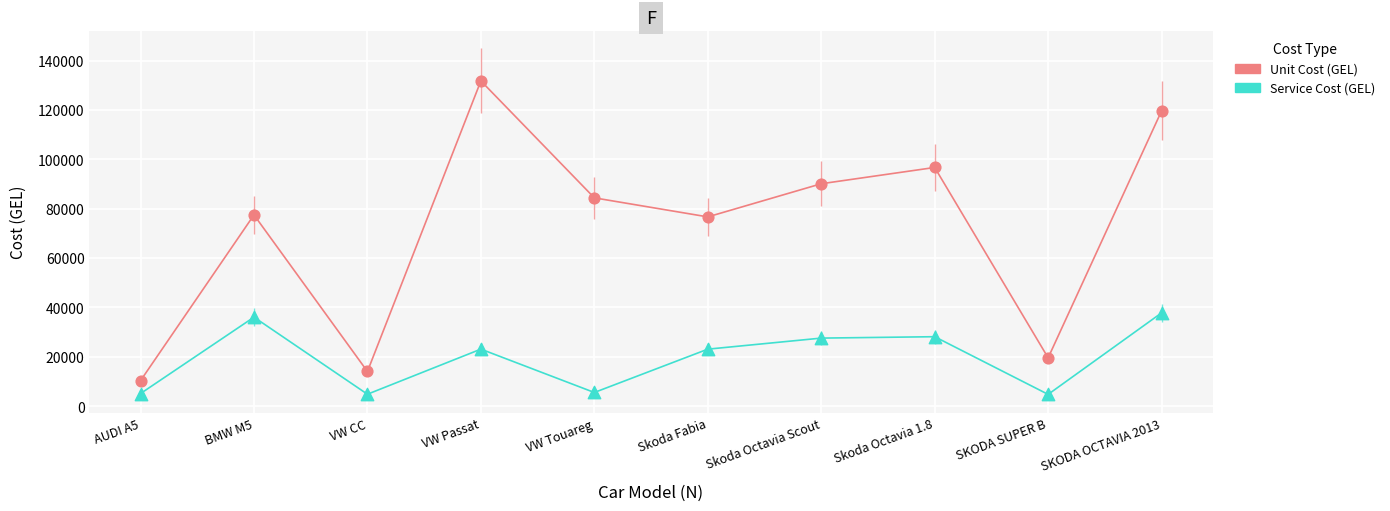

At which category is the sum across all series the highest?

SKODA OCTAVIA 2013